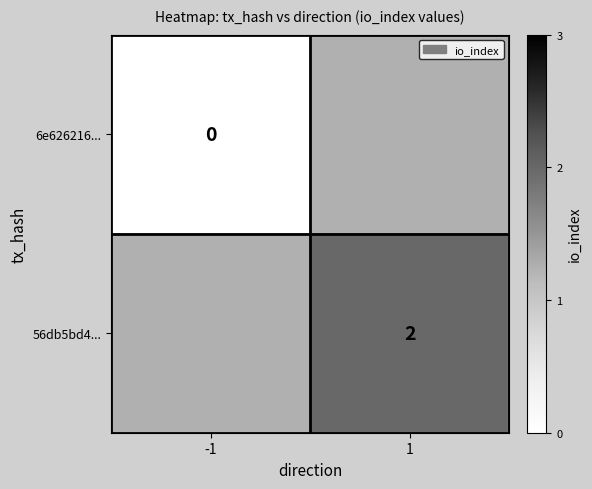

True or false: 56db5bd4... has a value of 2 at 1.

True